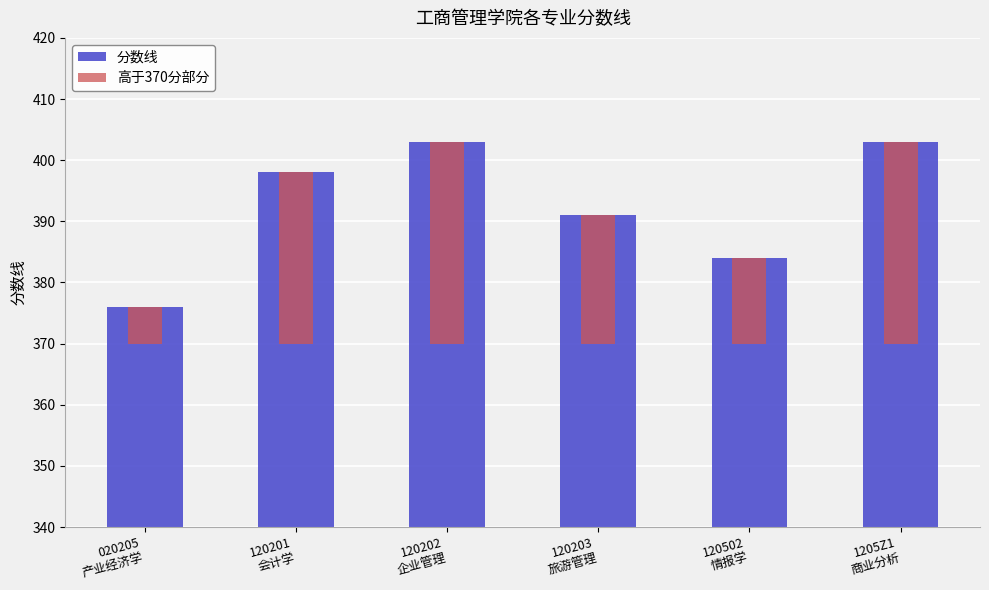

Rank the categories by 高于370分部分 value from highest to lowest.

120202
企业管理, 1205Z1
商业分析, 120201
会计学, 120203
旅游管理, 120502
情报学, 020205
产业经济学